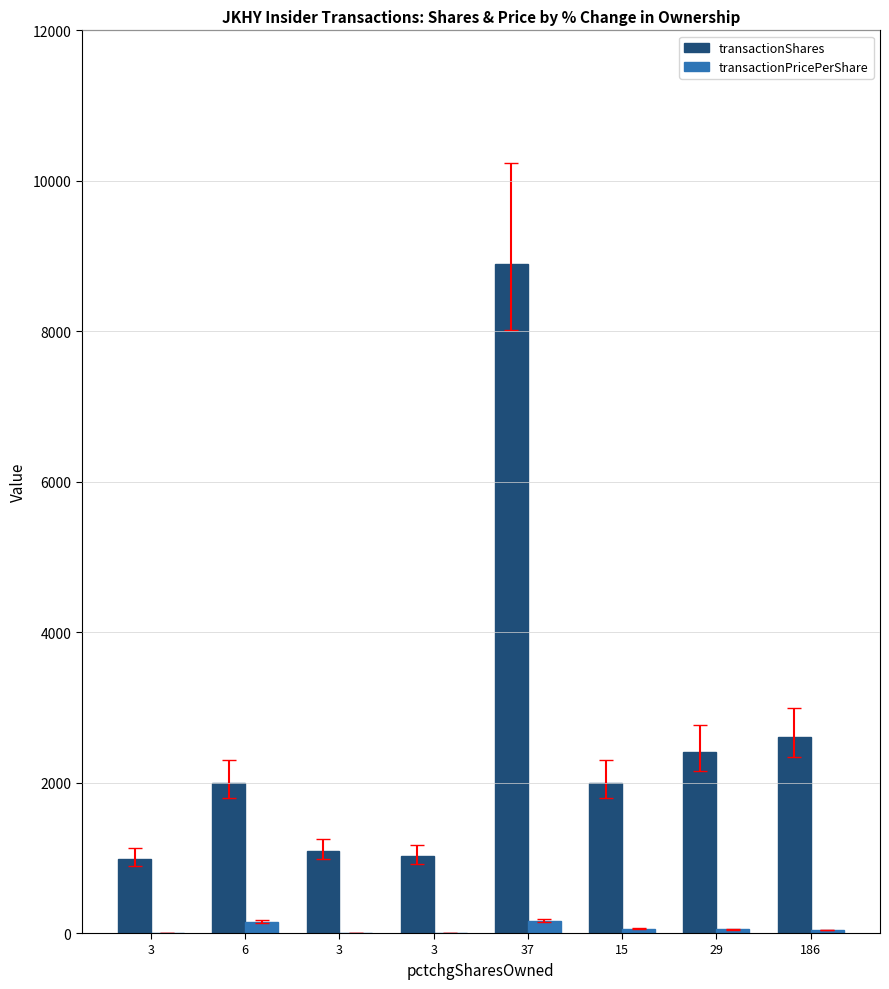

The value of transactionPricePerShare at 6 is 54.5. True or false?

False